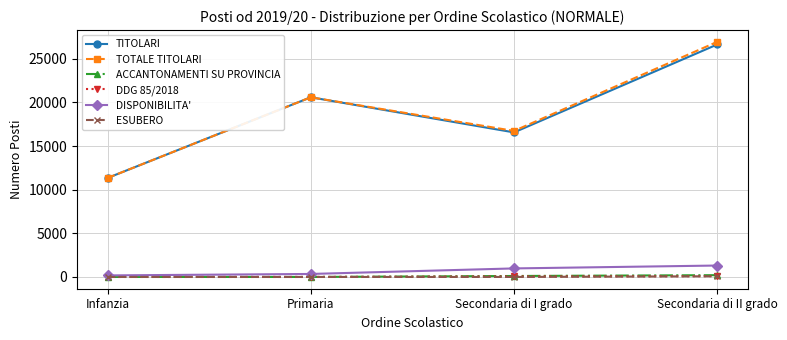

Count the DDG 85/2018 values in the range 0 to 95.

4